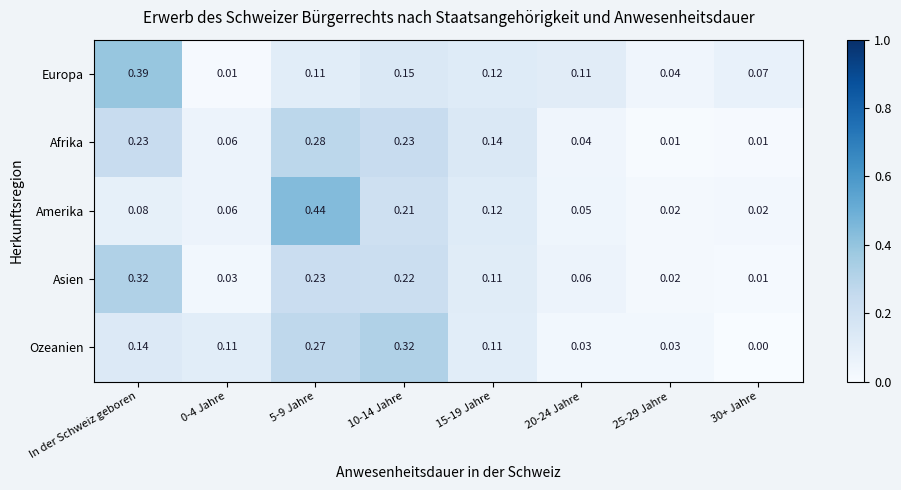

Which series has the widest spread of values?

Amerika